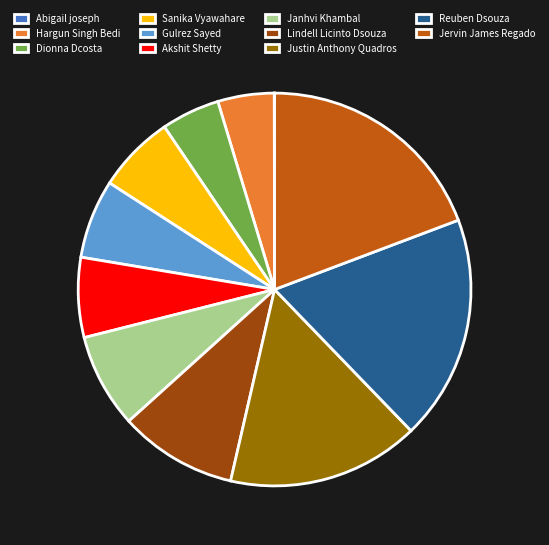

Is Janhvi Khambal the majority of the pie?

No